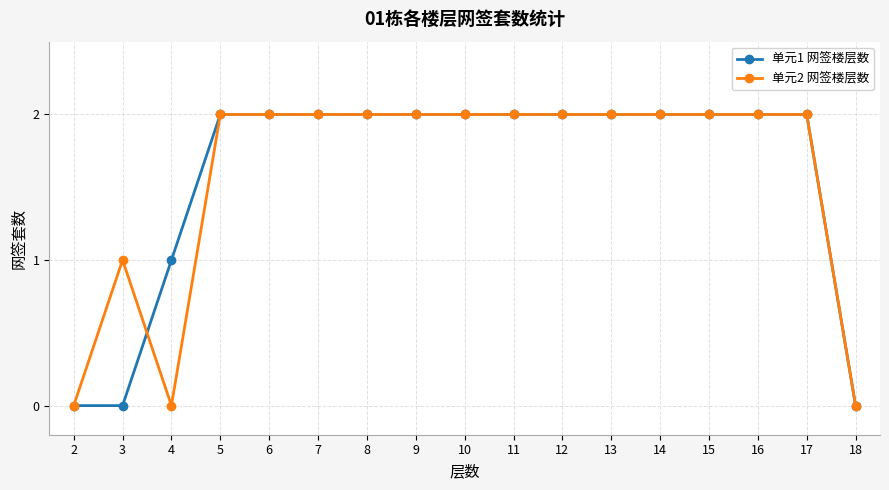

What is the total value across all series at 8?

4